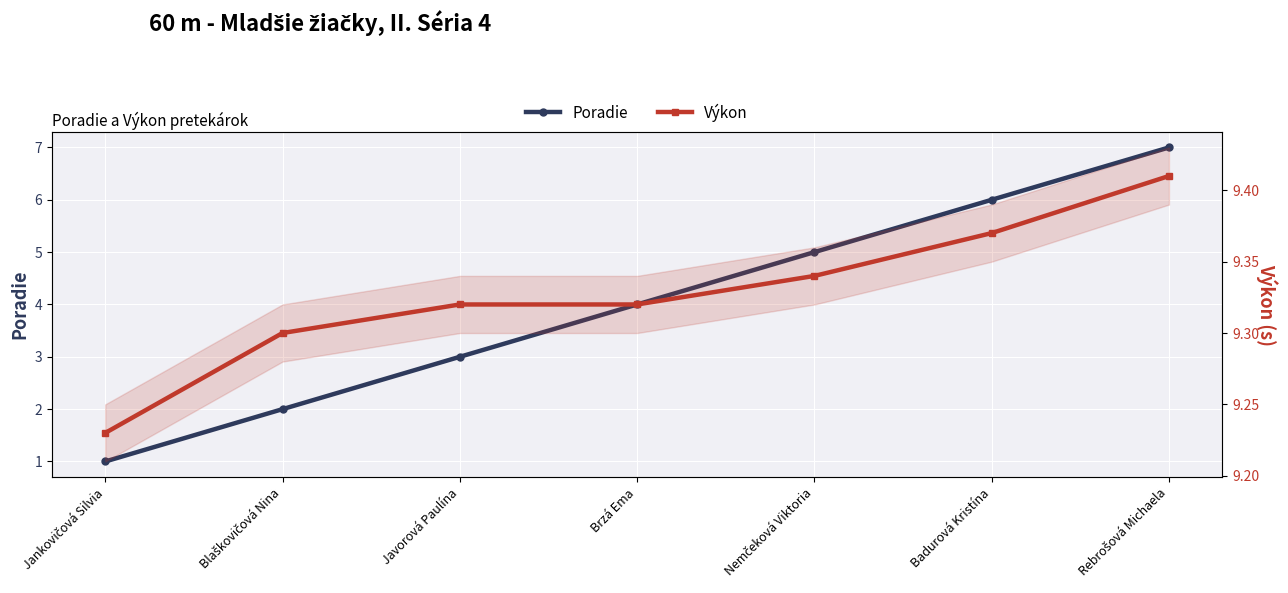

Which series has the largest total across all categories?

Výkon